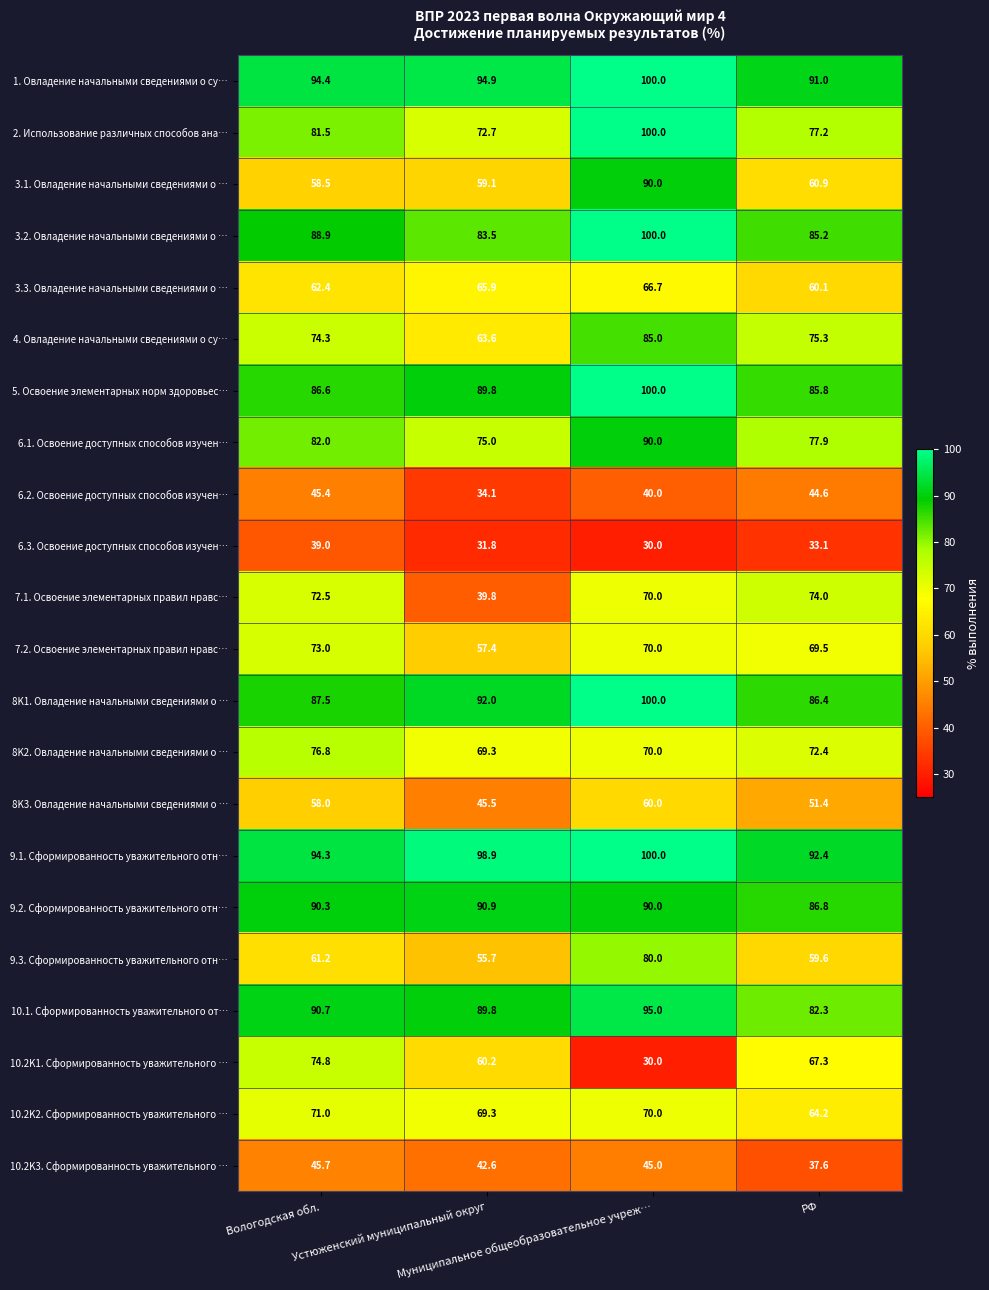

What is the difference between the second highest and minimum values in the 6.3. Освоение доступных способов изучен… series?

3.1